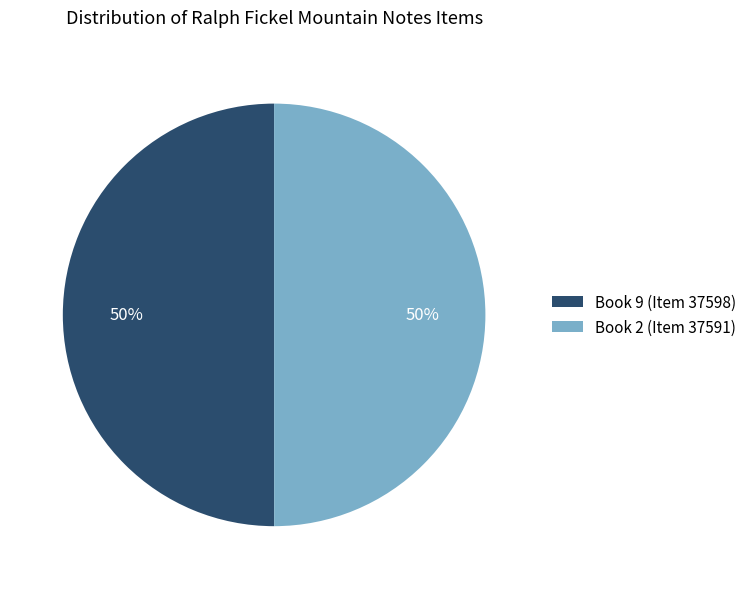

What percentage is the Book 2 (Item 37591) slice, to the nearest percent?

50%